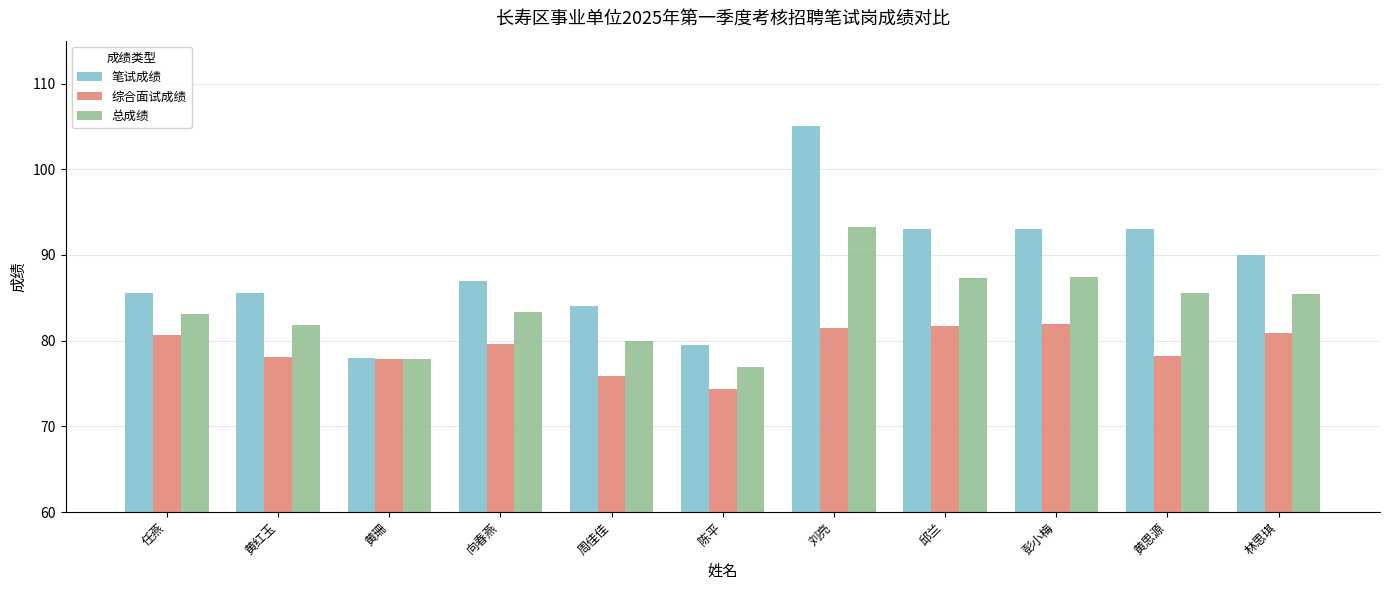

Count the number of categories in the chart.

11